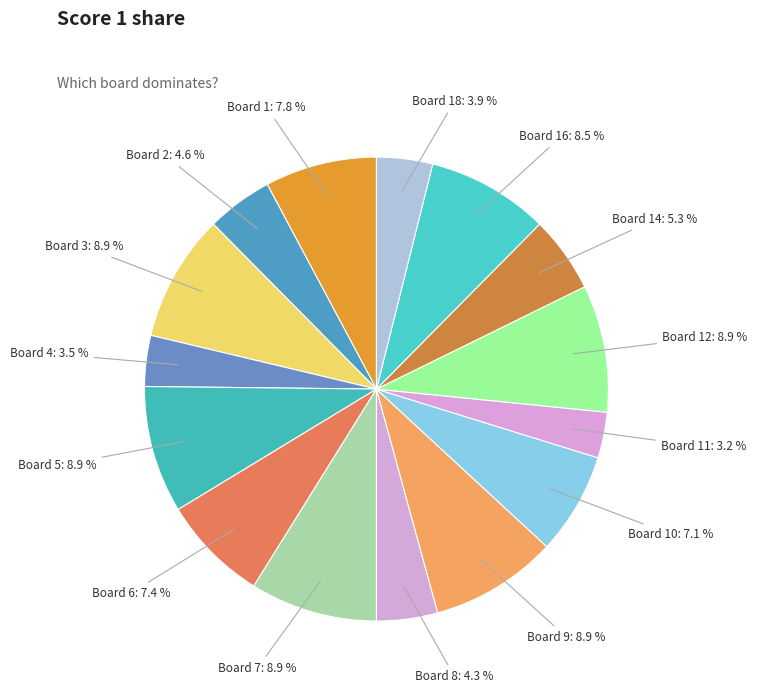

To the nearest percent, what is the difference between the Board 6 and Board 7 slice percentages?

1%